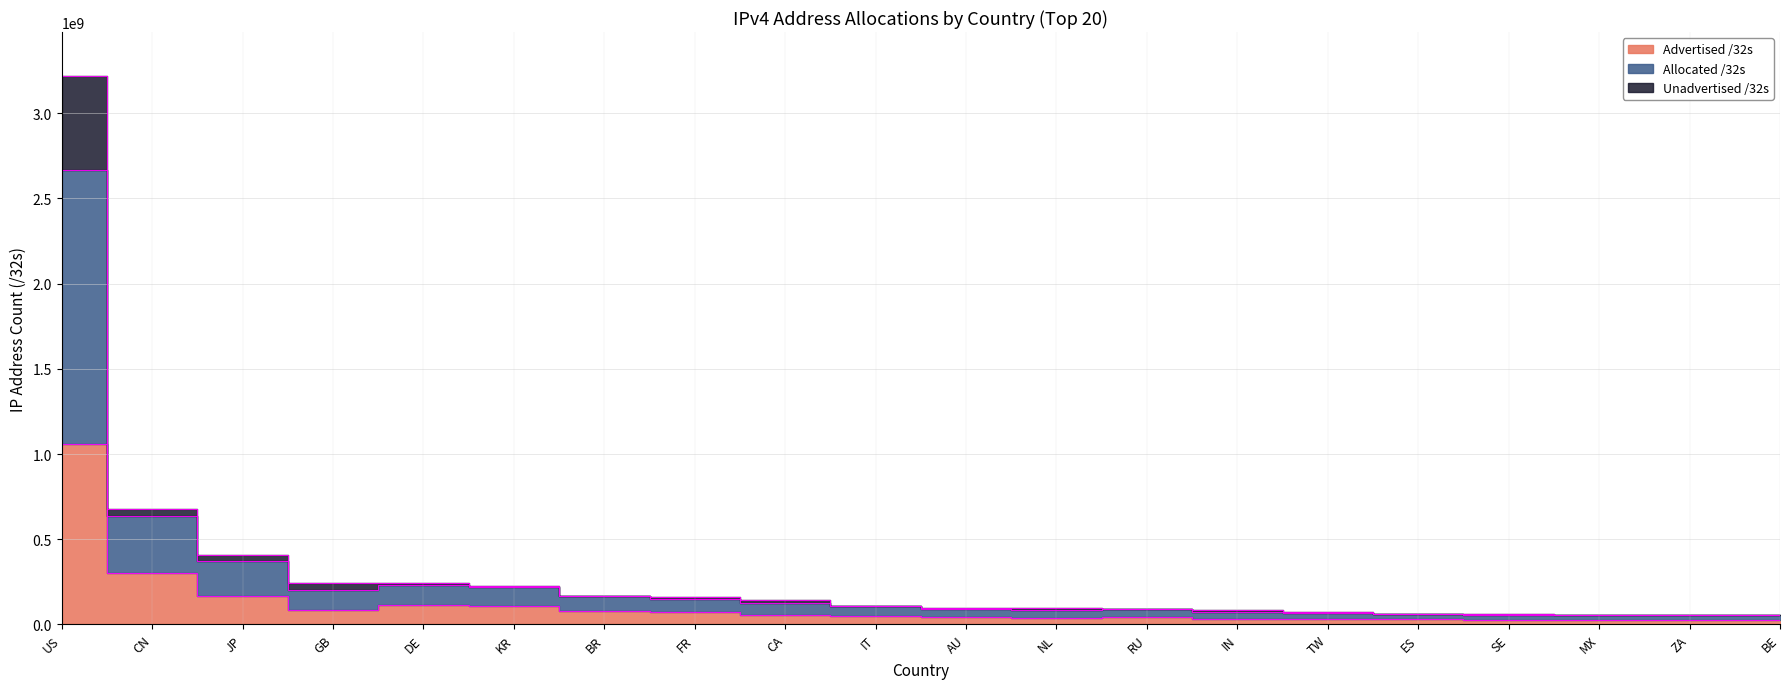

At how many categories does at least one series exceed 2339214106?

1